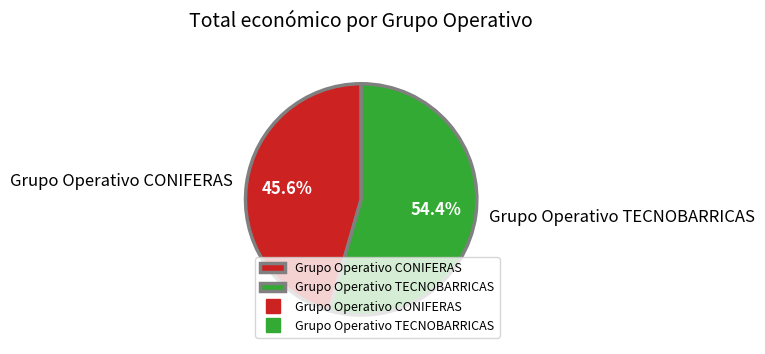

Is Grupo Operativo TECNOBARRICAS the majority of the pie?

Yes